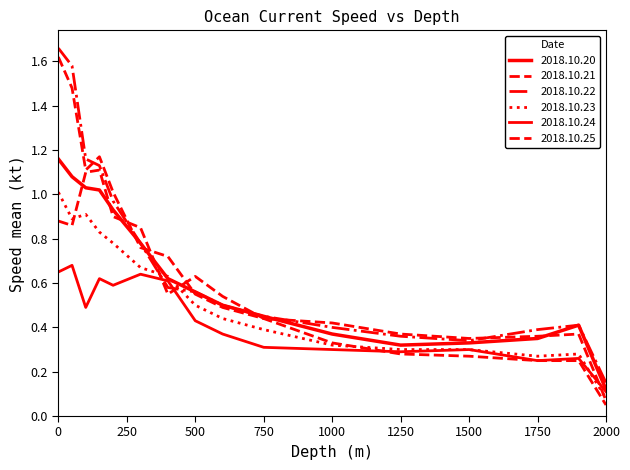

Does the chart have visible grid lines?

No